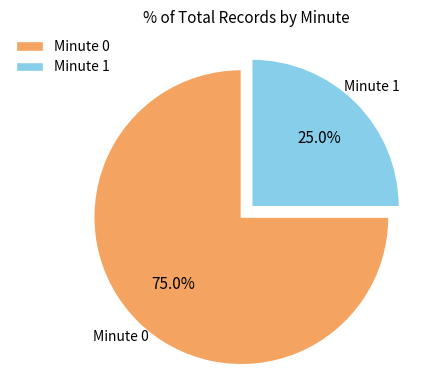

Rank the categories by value from highest to lowest.

Minute 0, Minute 1